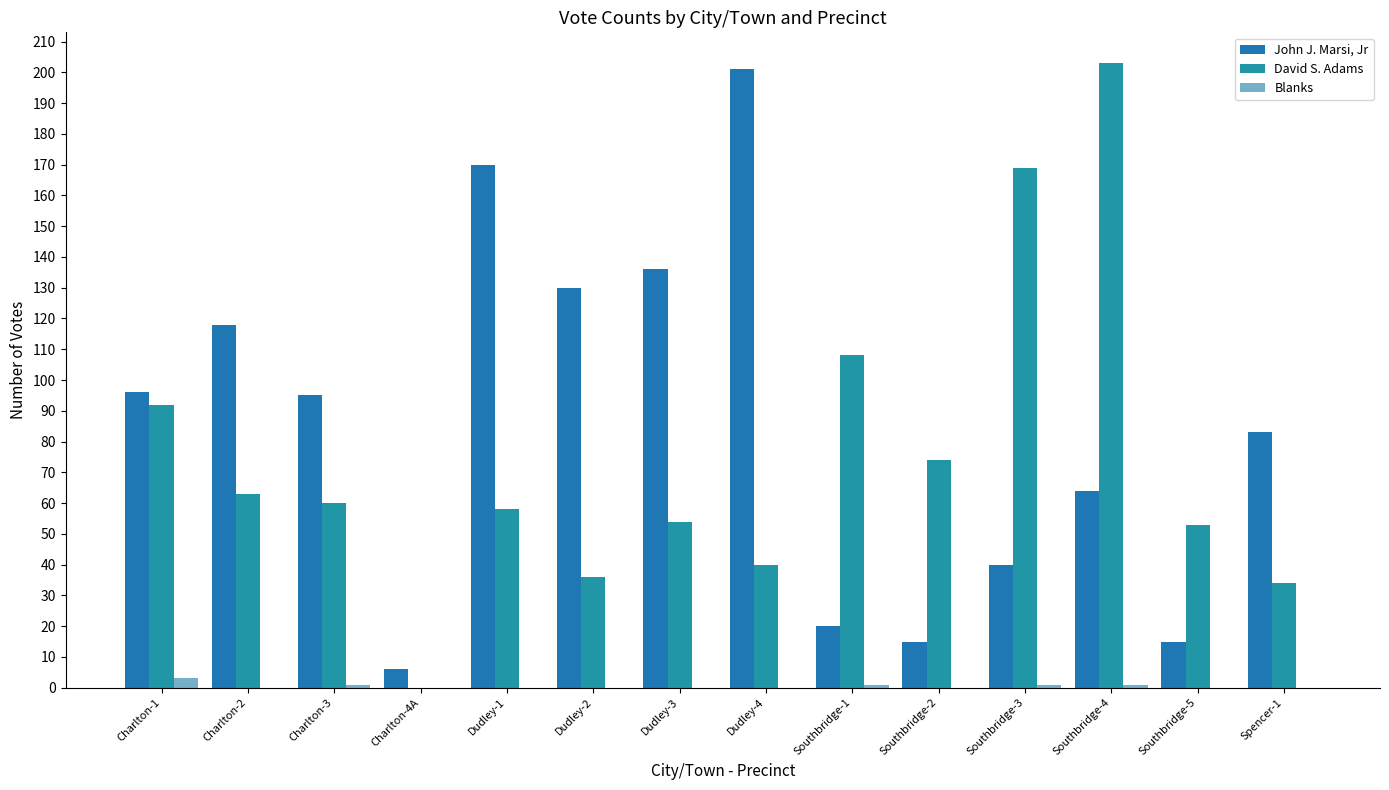

How many categories are shown in the chart?

14